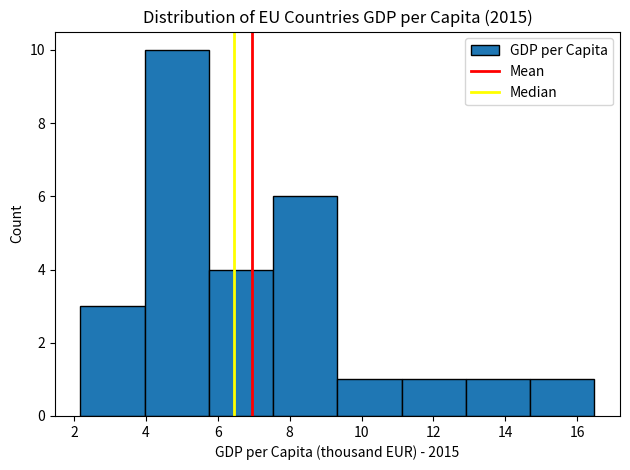

What is the height of the bar covering 7.6 to 9.4 on the x-axis? Neither the bar edges nor the heights are printed on the chart, so give them approximately, as read against the axes.

6